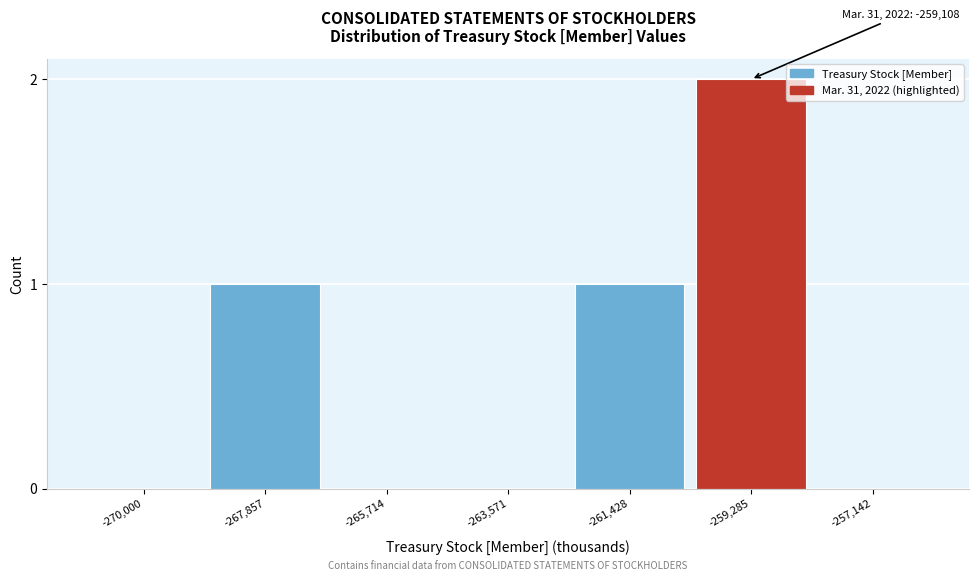

Reading left to right, what are all the values shown in this chart?

-270,000=0	-267,857=1	-265,714=0	-263,571=0	-261,428=1	-259,285=2	-257,142=0